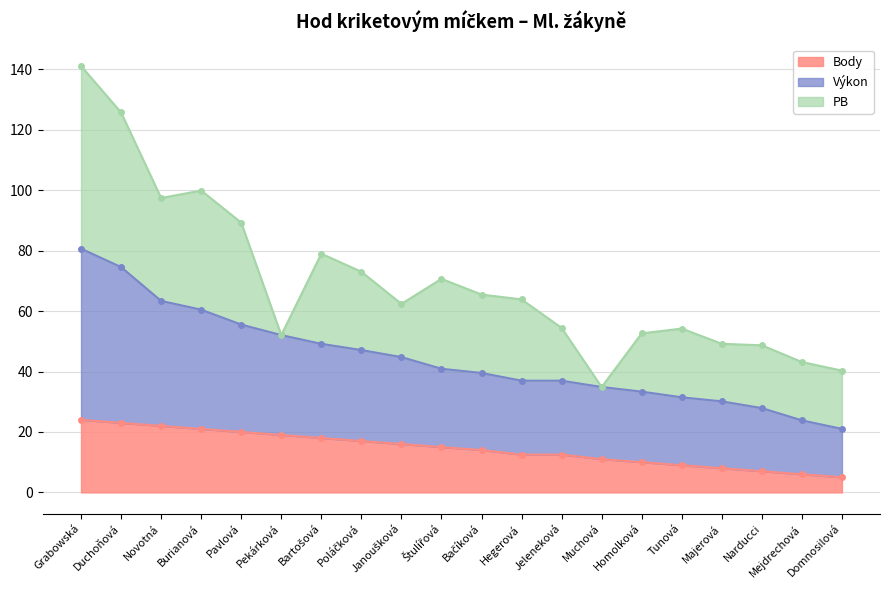

Where does the Body series first go above 15?

Grabowská